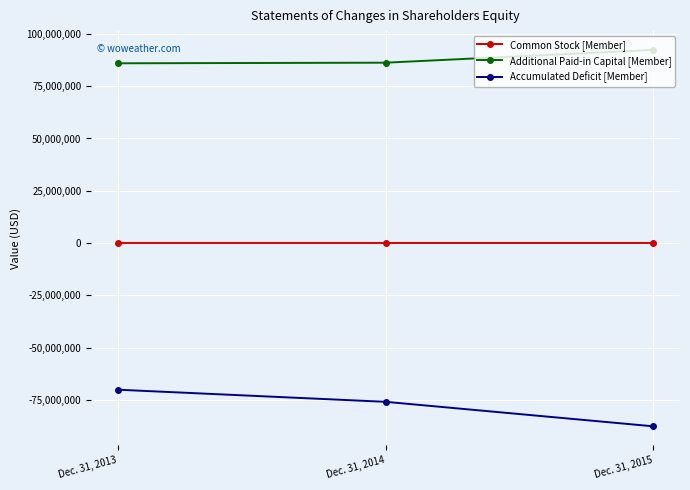

Which series has the largest total across all categories?

Additional Paid-in Capital [Member]